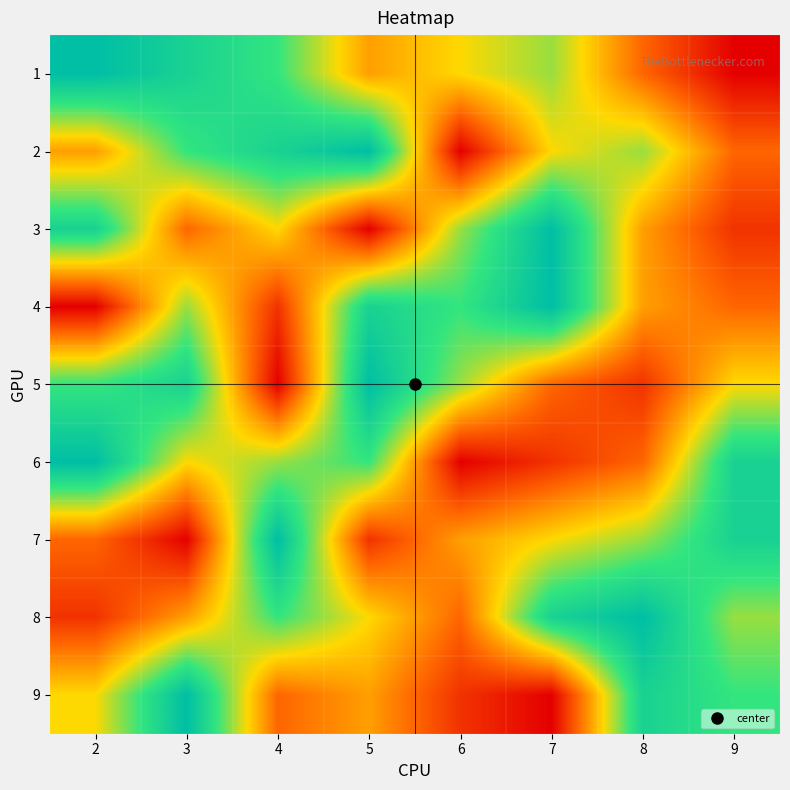

Count the number of data series in this chart.

9